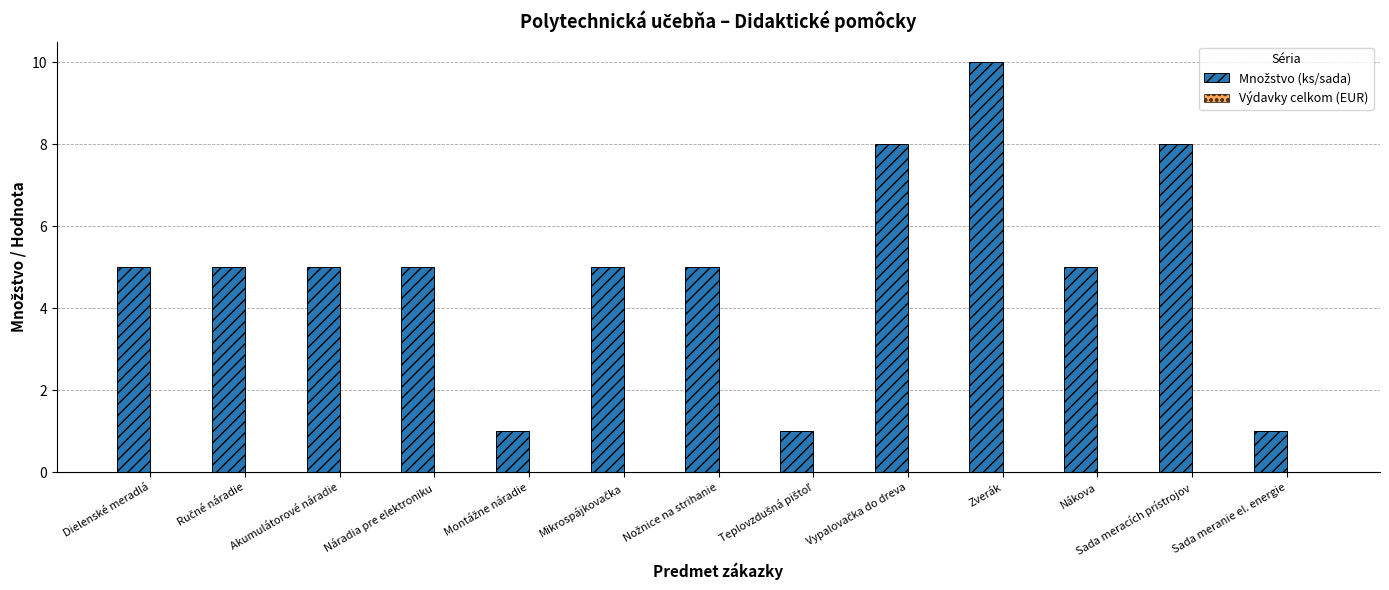

Is it true that the value at Dielenské meradlá is 5?

True